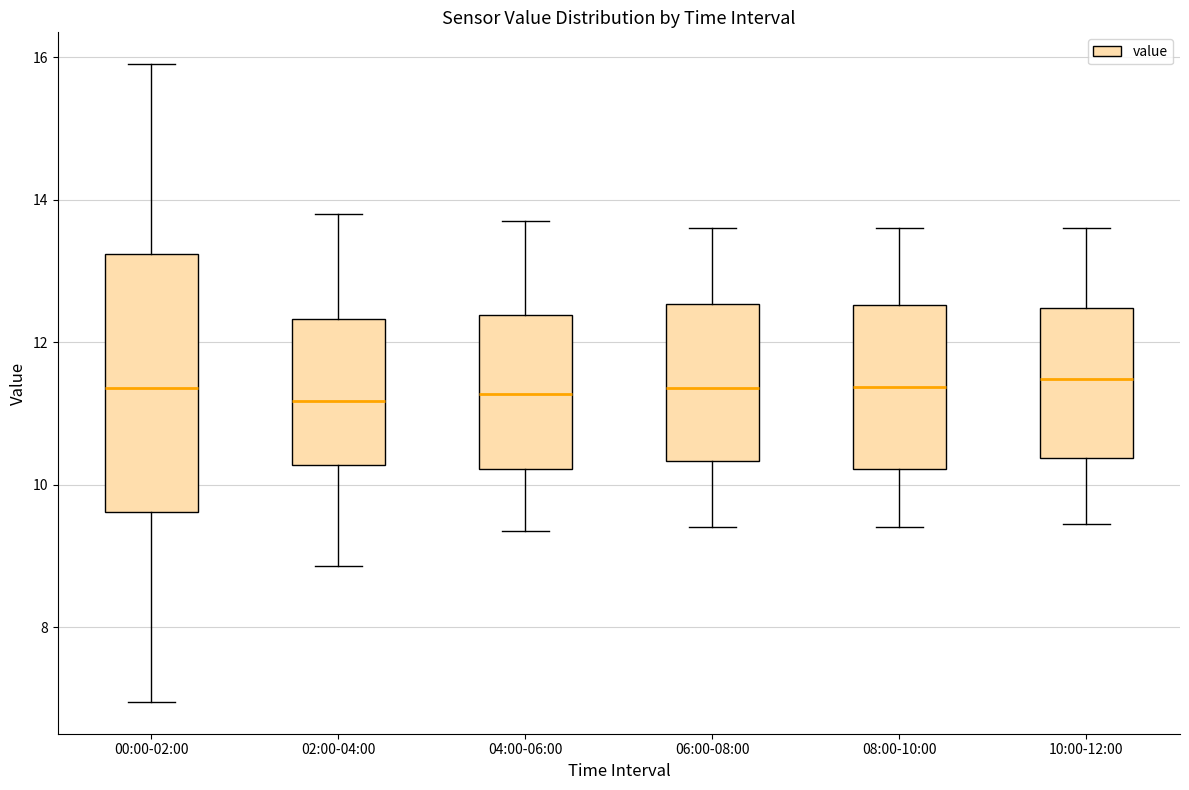

Reading left to right, transcribe this box plot: for each box, give where its median line is, the range the box spans, and where its two whiskers end, as read against the y-axis. The values are not printed on the chart, so give them approximately, as read against the axis.

00:00-02:00: median 11.4, box 9.6 to 13.2, whiskers 7.0 to 16.0
02:00-04:00: median 11.2, box 10.2 to 12.4, whiskers 8.8 to 13.8
04:00-06:00: median 11.2, box 10.2 to 12.4, whiskers 9.4 to 13.8
06:00-08:00: median 11.4, box 10.4 to 12.6, whiskers 9.4 to 13.6
08:00-10:00: median 11.4, box 10.2 to 12.6, whiskers 9.4 to 13.6
10:00-12:00: median 11.4, box 10.4 to 12.4, whiskers 9.4 to 13.6